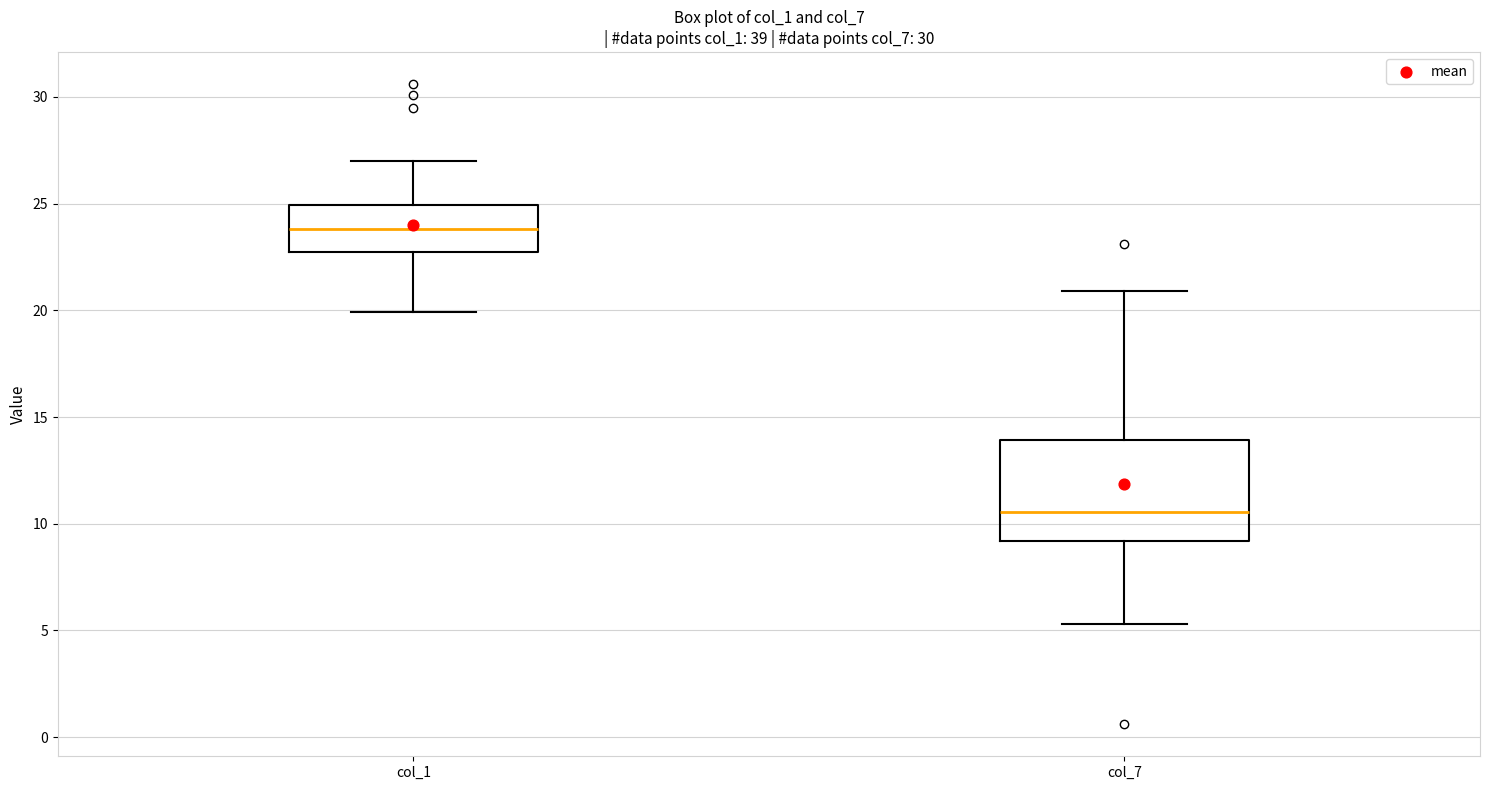

Reading left to right, read every box against the y-axis: the position of its median line, the range the box covers, and the ends of its whiskers. The values are not printed on the chart, so give them approximately, as read against the axis.

col_1: median 24.0, box 23.0 to 25.0, whiskers 20.0 to 27.0
col_7: median 10.5, box 9.0 to 14.0, whiskers 5.5 to 21.0